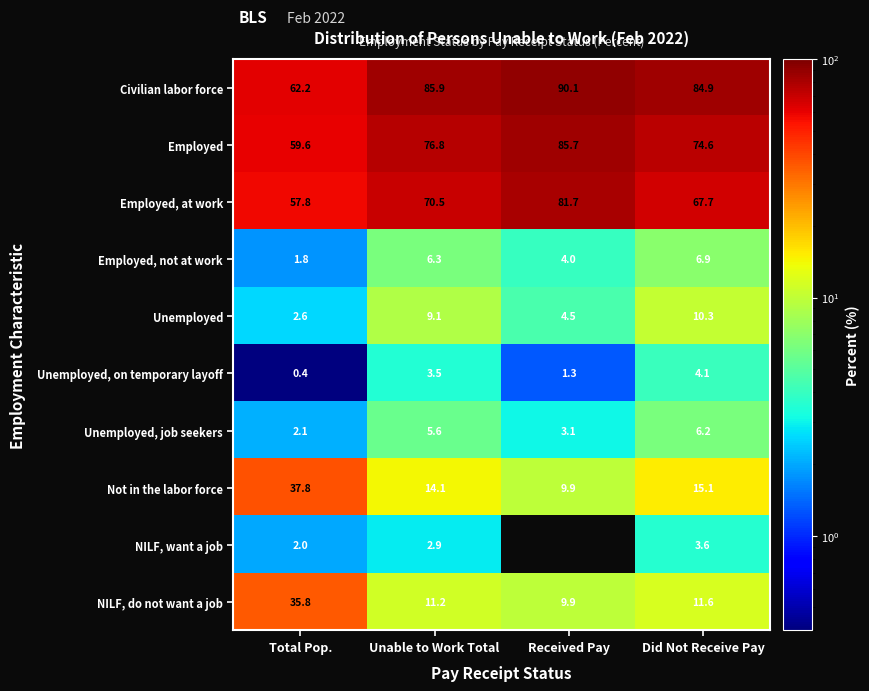

What is the greatest value displayed?

90.1